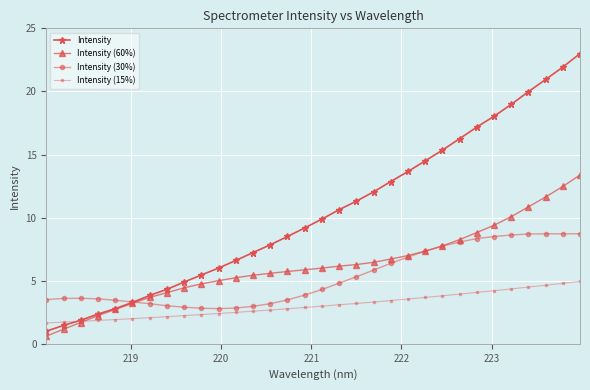

List the series in order of their peak value, highest first.

Intensity, Intensity (60%), Intensity (30%), Intensity (15%)